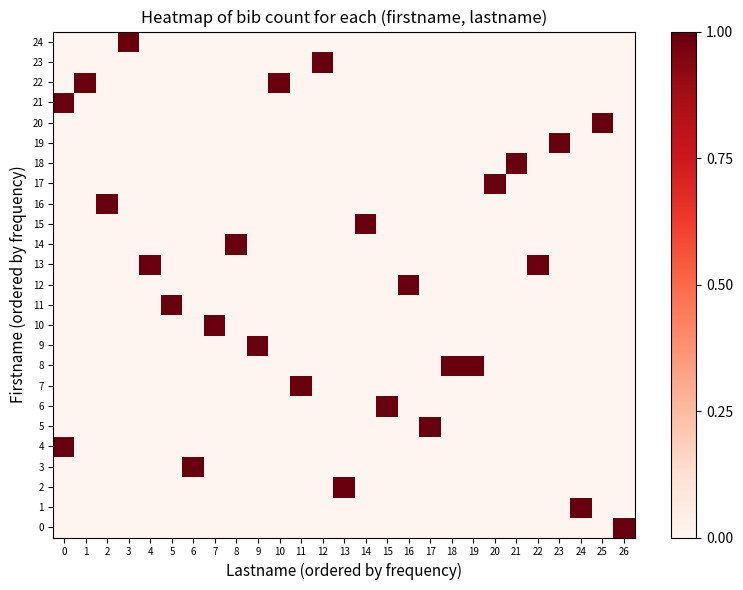

At how many categories does at least one series exceed 0?

27